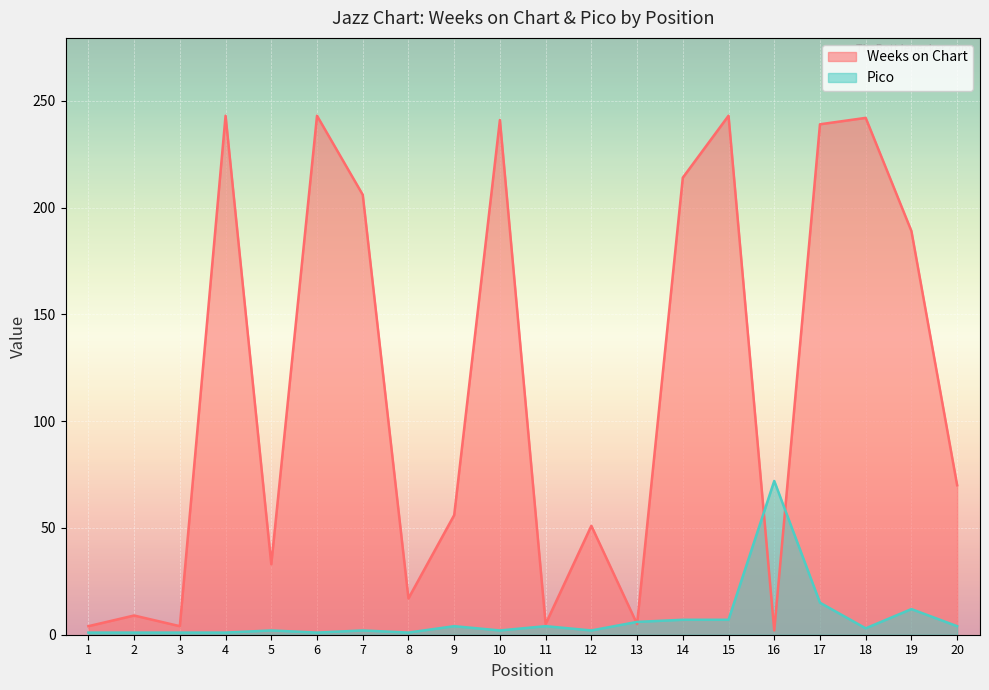

Is it true that Weeks on Chart equals 405 at 15?

False